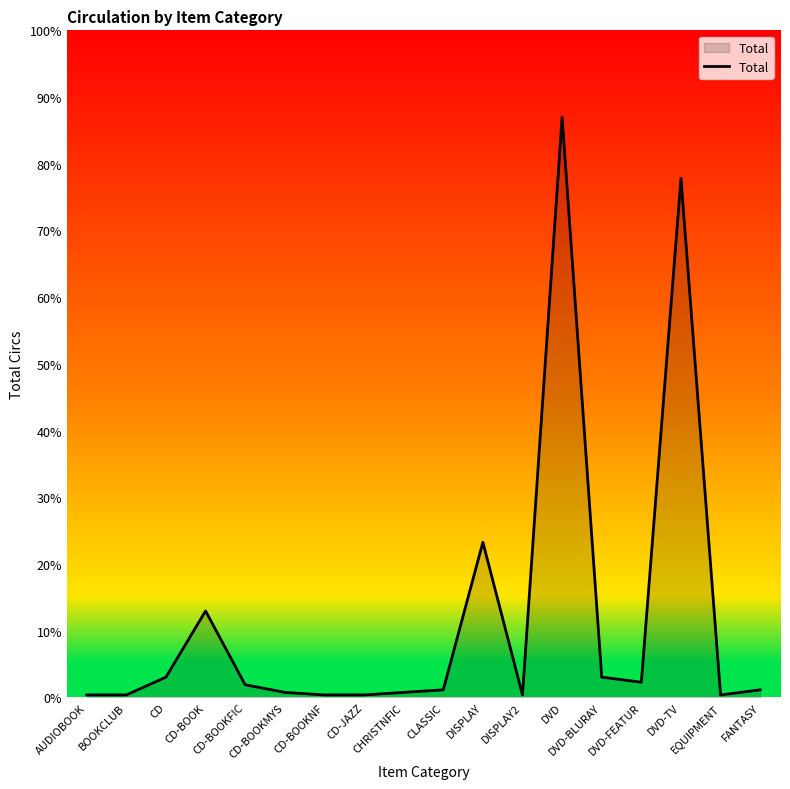

Does the chart have visible grid lines?

No